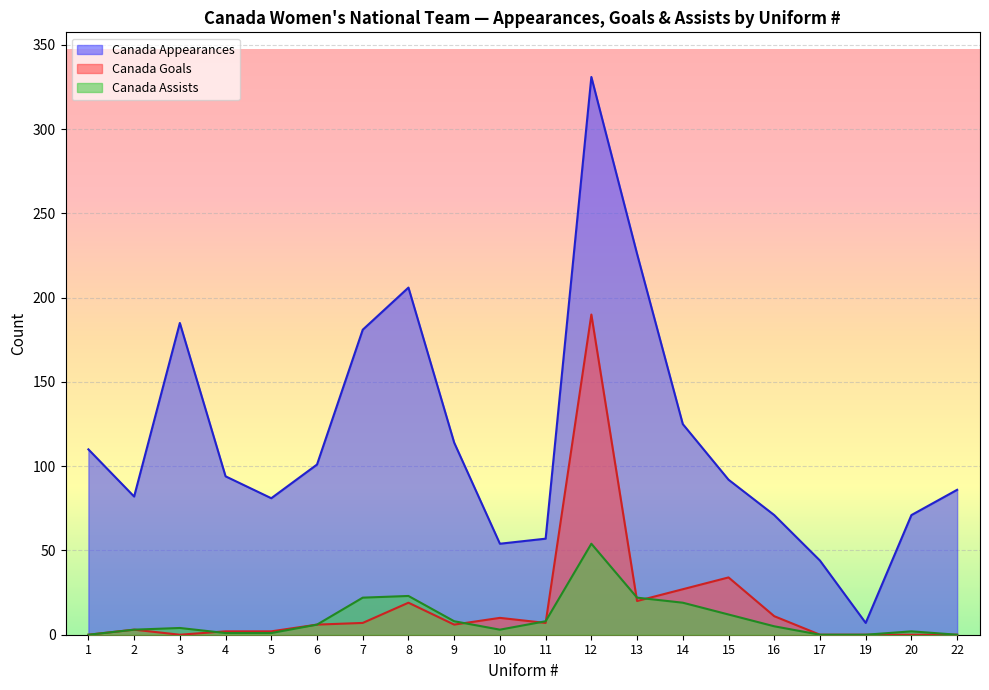

What is the value of the Canada Assists point at the 6th from the left?

6